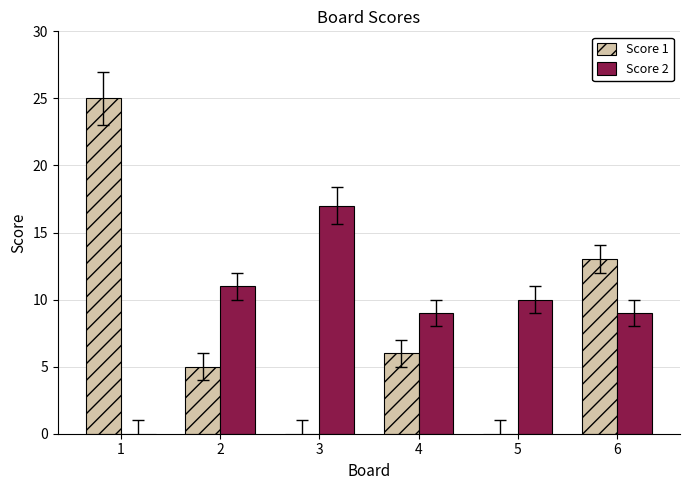

What is the greatest value displayed?

25